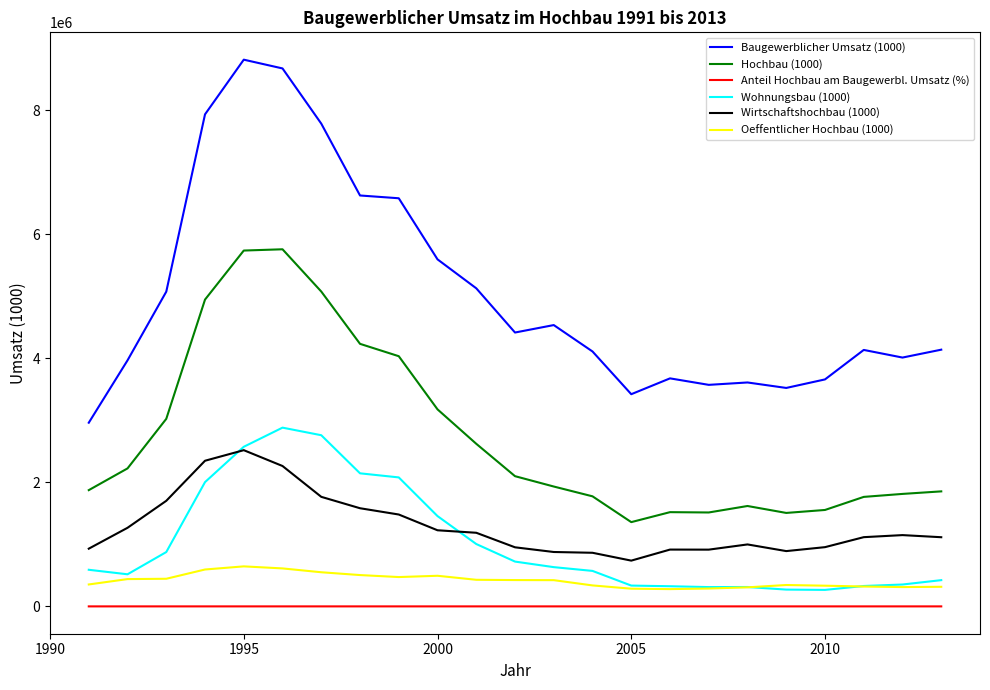

What is the highest value of the Hochbau (1000) series?

5756127.0